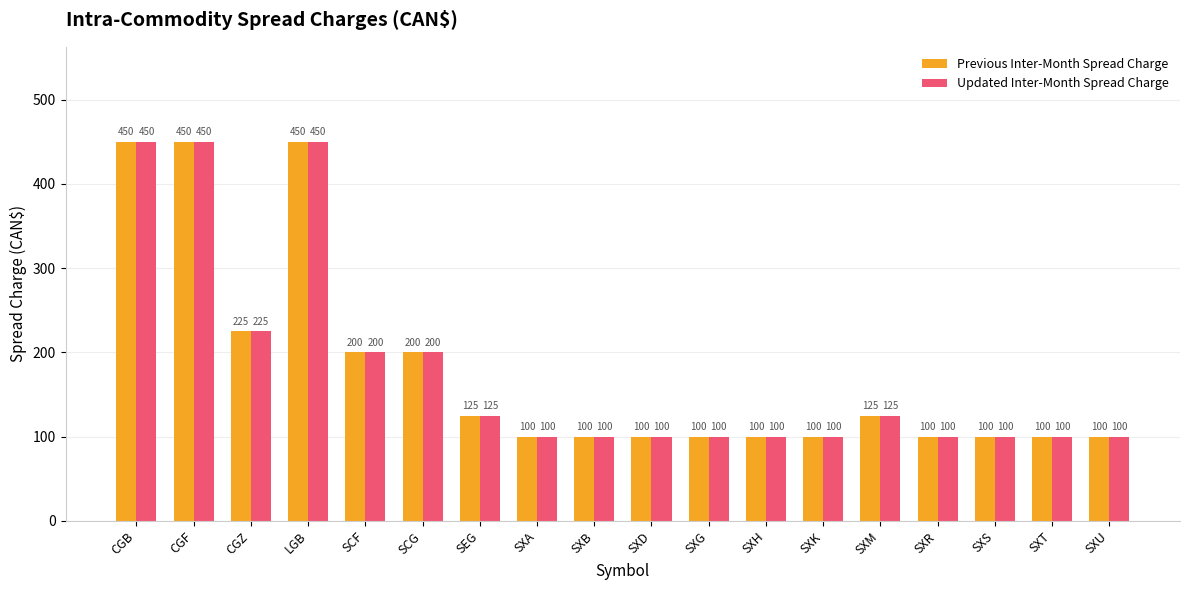

What is the total value across all series at SXM?

250